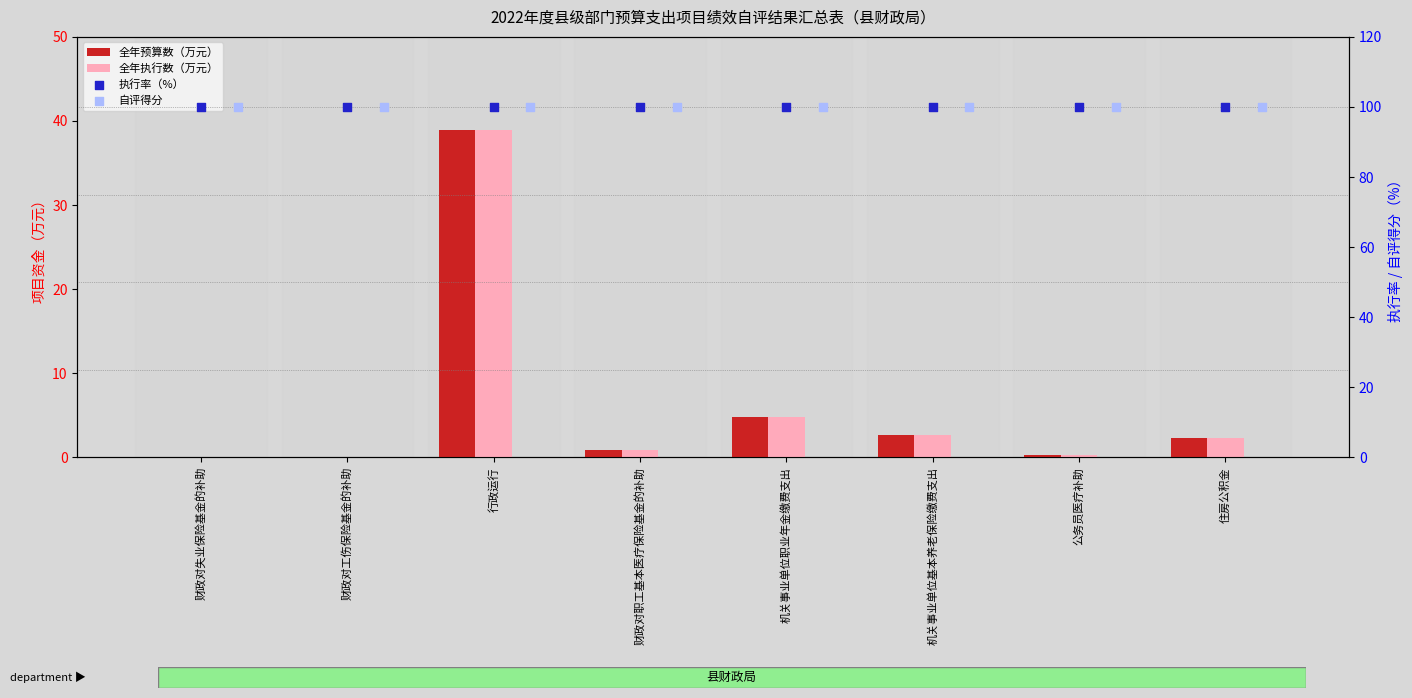

Is the value of 自评得分 at 财政对失业保险基金的补助 greater than the value of 全年预算数（万元） at 财政对职工基本医疗保险基金的补助?

Yes